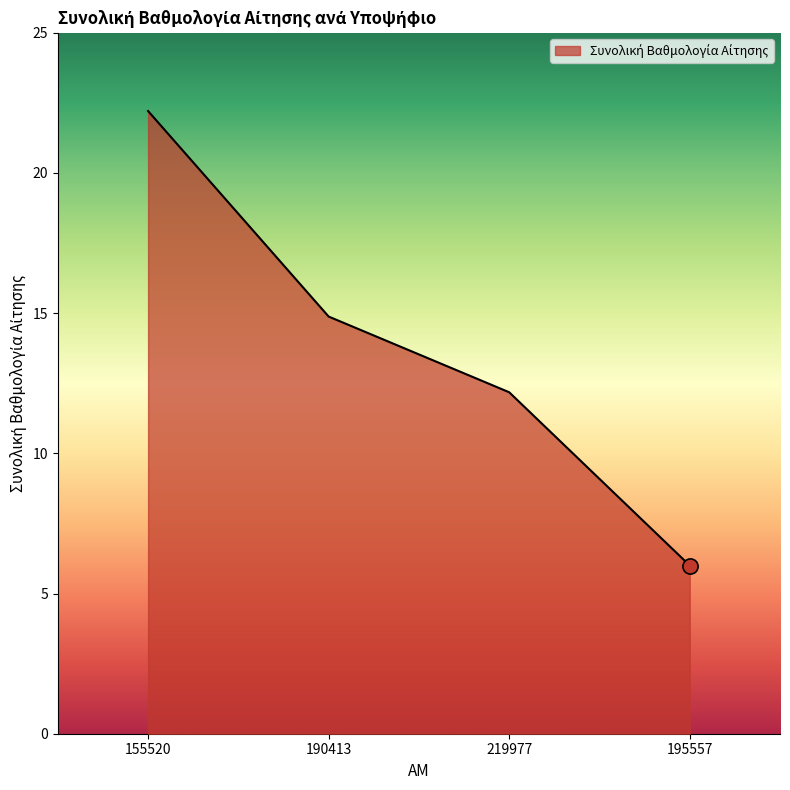

Which has a higher value, 155520 or 190413?

155520